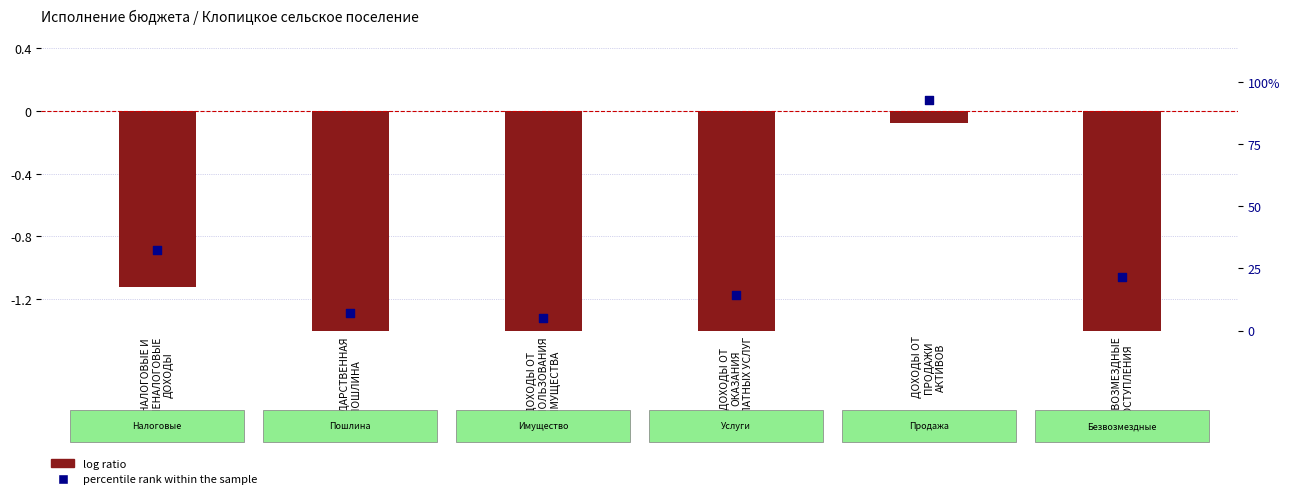

What are all the series names shown in the legend?

log ratio, percentile rank within the sample